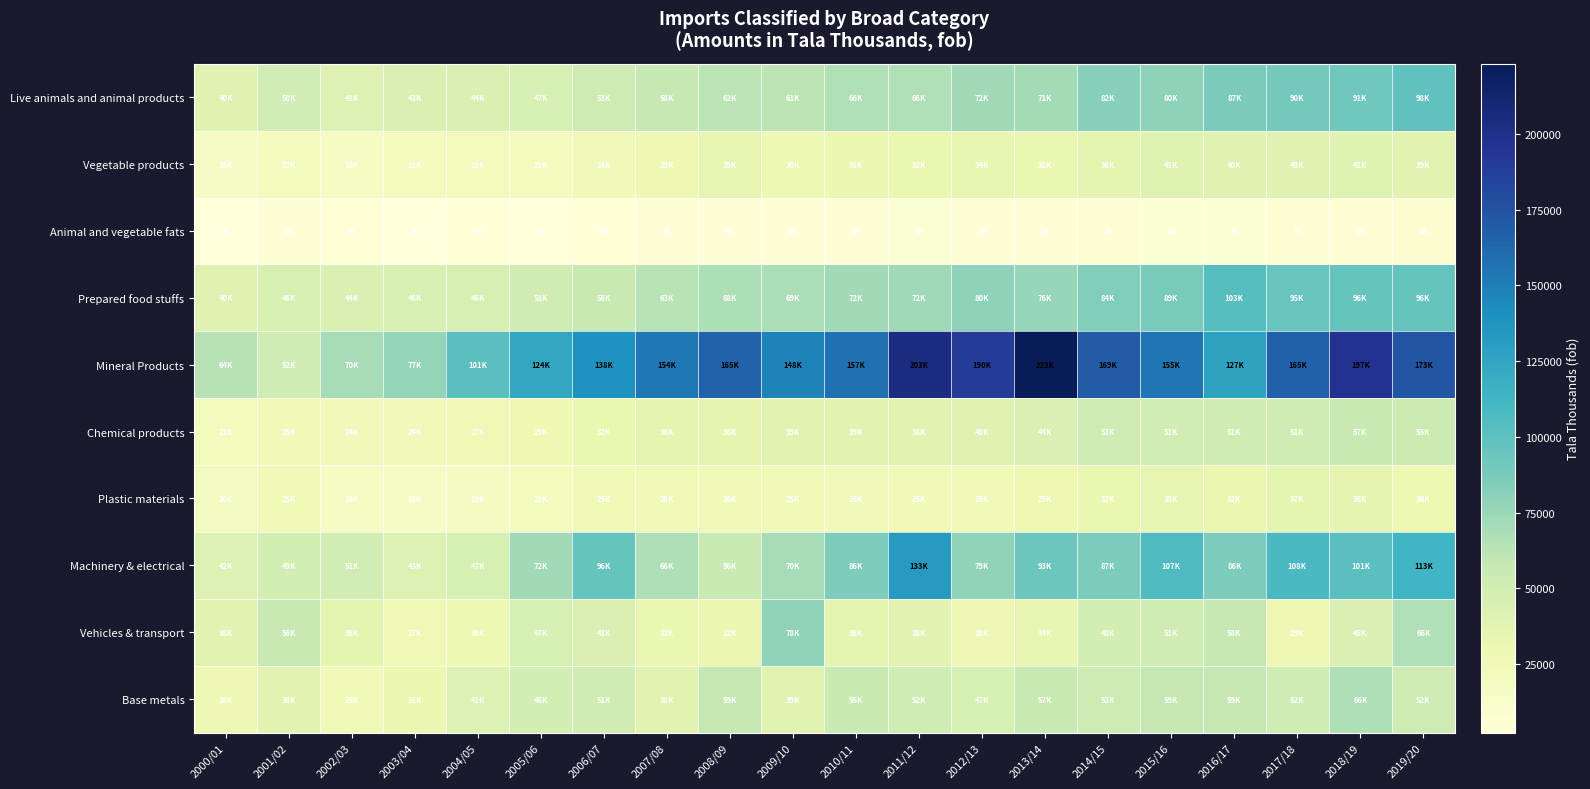

At 2001/02, list the series in order from smallest to largest.

Animal and vegetable fats, Vegetable products, Chemical products, Plastic materials, Base metals, Prepared food stuffs, Machinery & electrical, Live animals and animal products, Mineral Products, Vehicles & transport